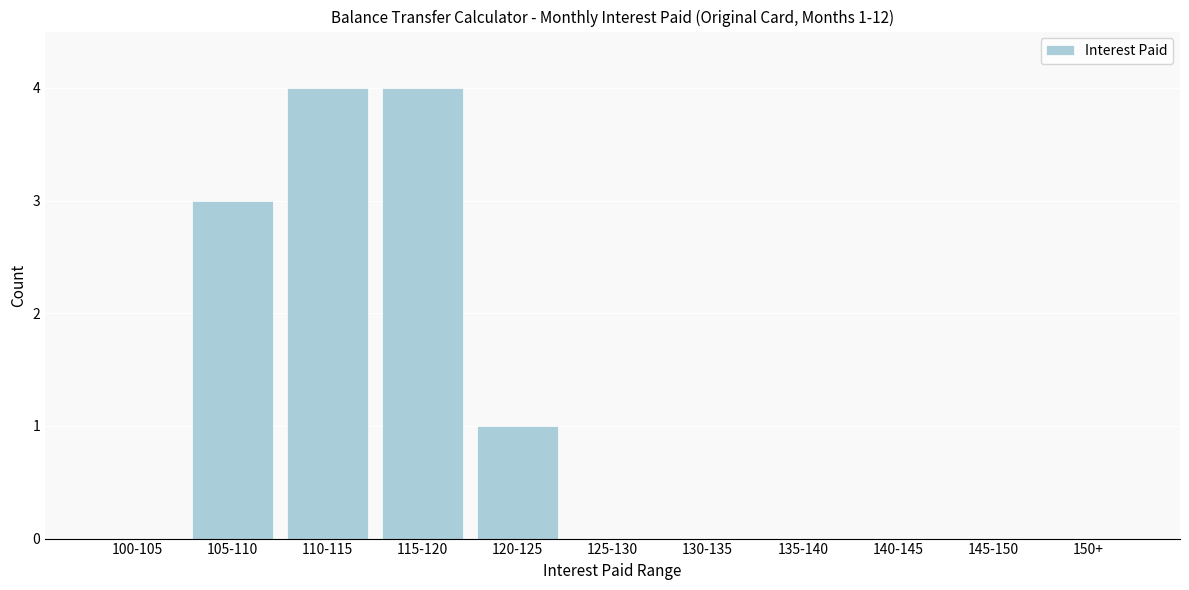

Reading right to left, list all the values displayed in this chart.

150+=0	145-150=0	140-145=0	135-140=0	130-135=0	125-130=0	120-125=1	115-120=4	110-115=4	105-110=3	100-105=0